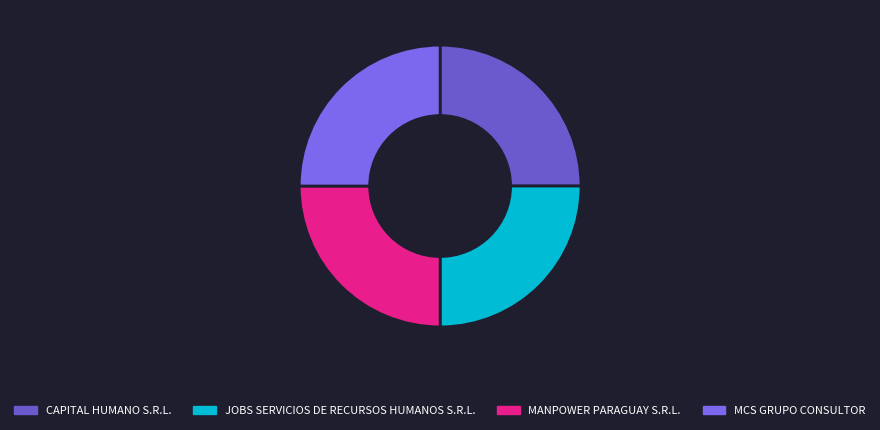

Count the number of slices in the pie.

4